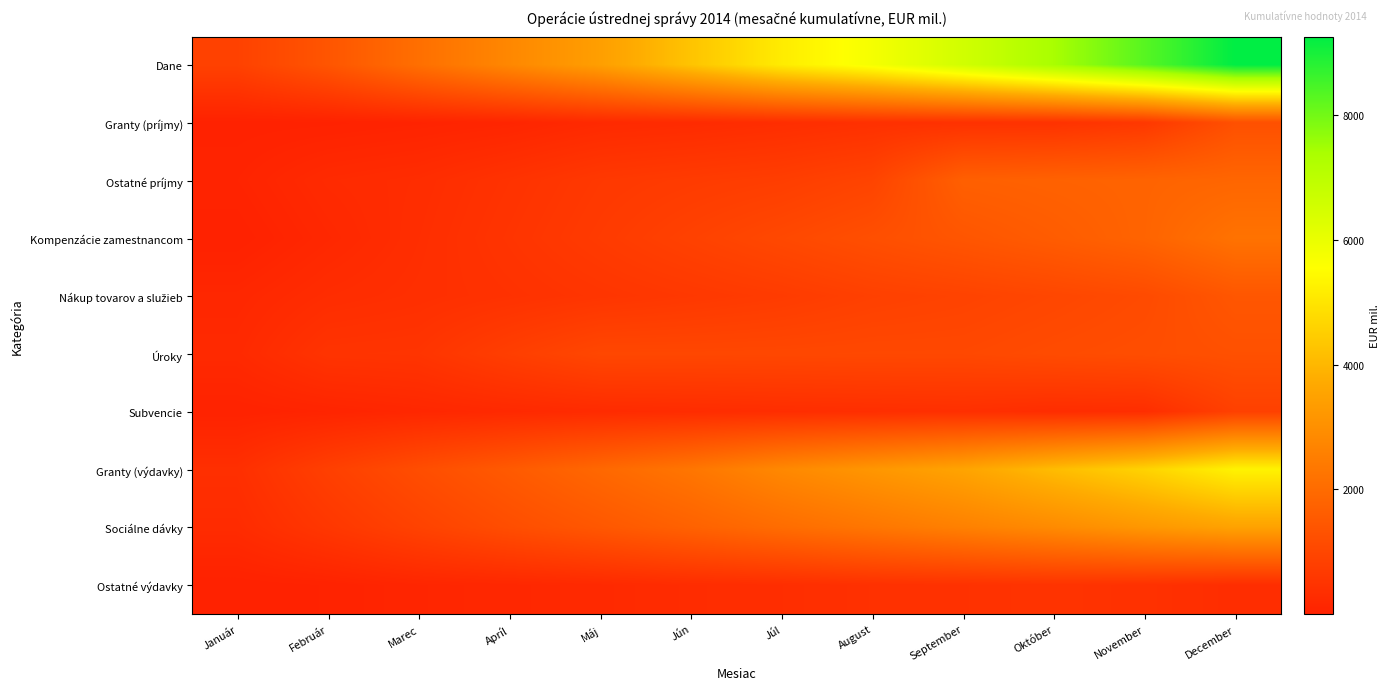

Rank the series by their maximum value, from lowest to highest.

Ostatné výdavky, Subvencie, Granty (príjmy), Úroky, Nákup tovarov a služieb, Ostatné príjmy, Kompenzácie zamestnancom, Sociálne dávky, Granty (výdavky), Dane